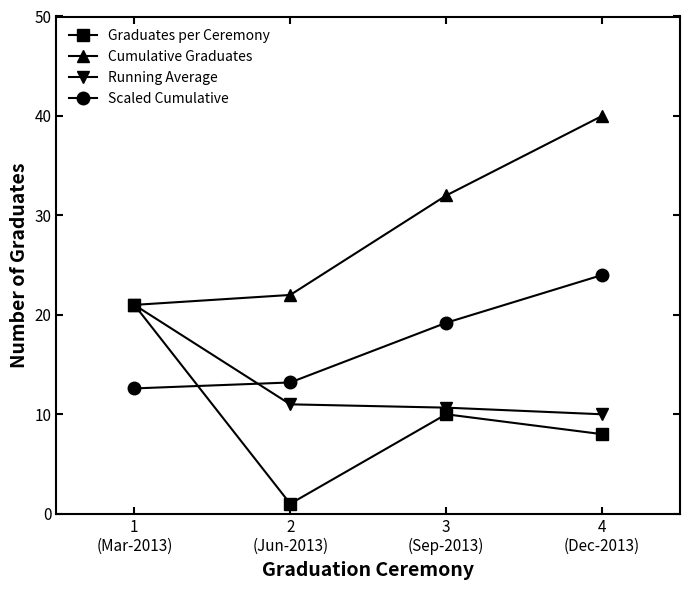

What is the average value of the Graduates per Ceremony series?

10.0